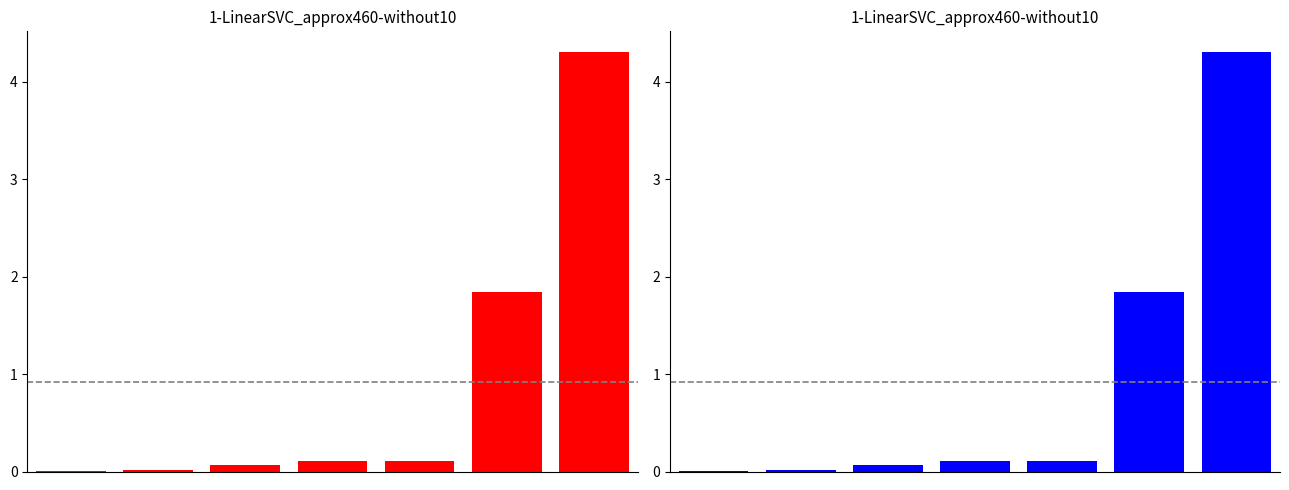

Is it true that eBook equals 1.1 at 6?

False